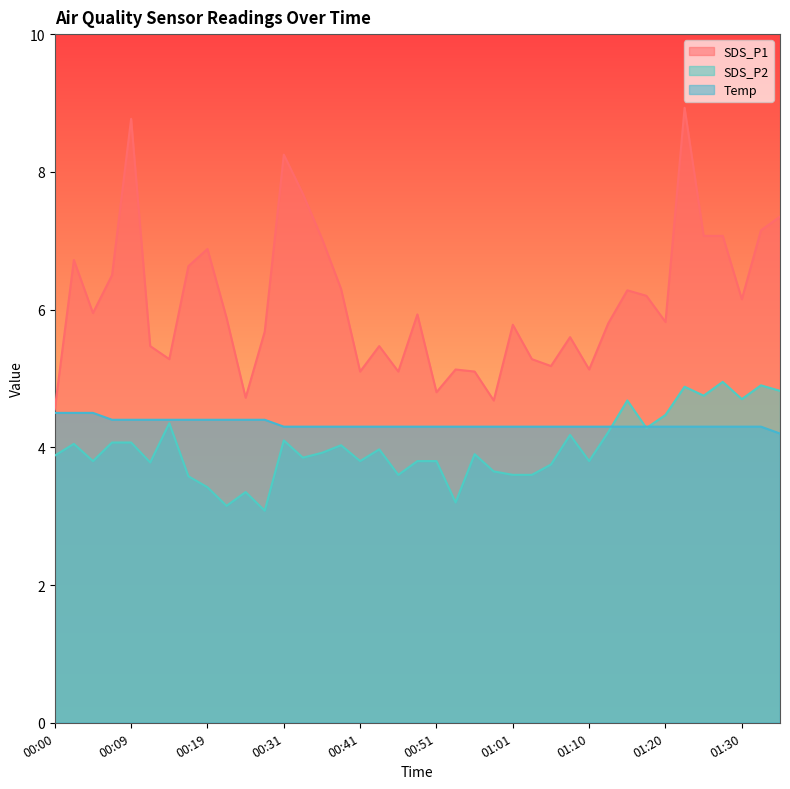

At which category does the chart reach its minimum across all series?

00:26